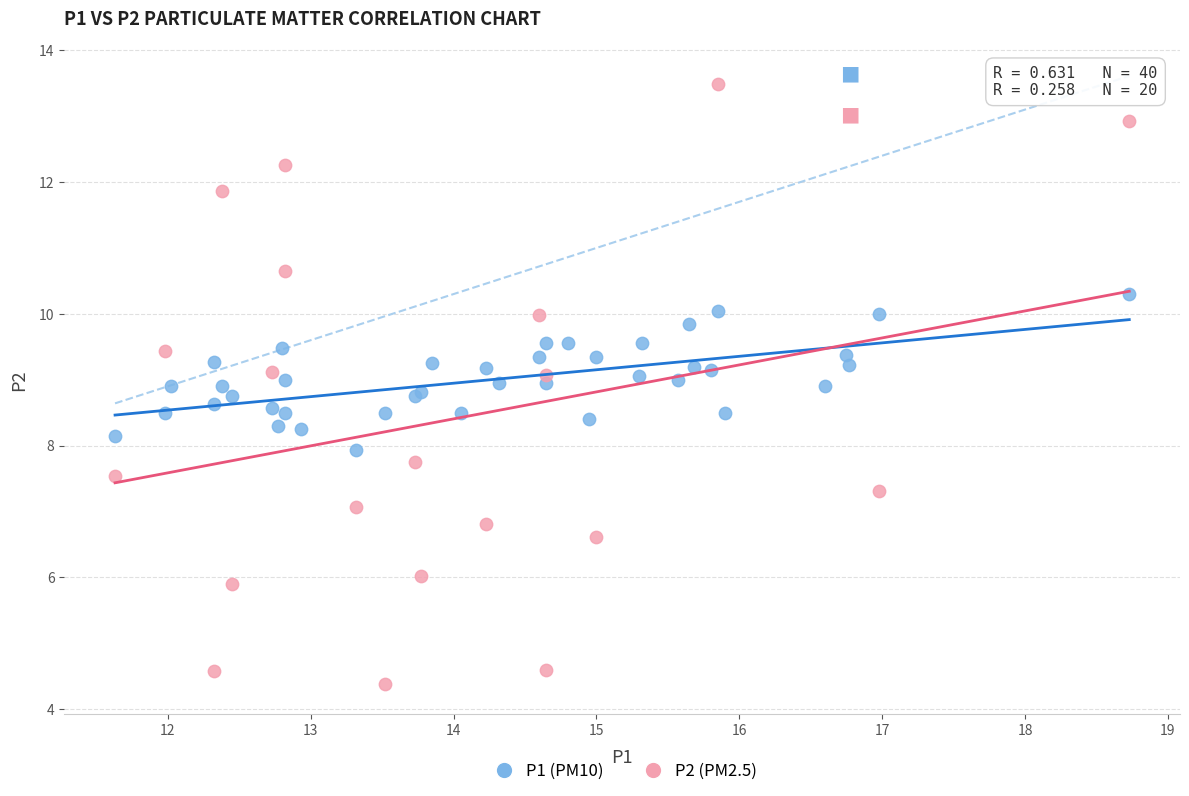

Which series contains the highest Y value?

P2 (PM2.5)